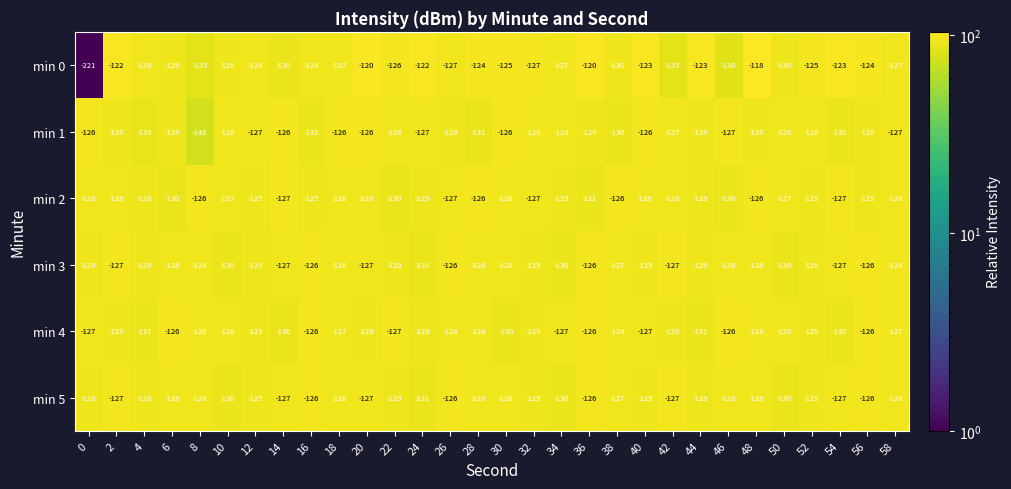

What is the difference between the maximum and minimum values in the min 1 series?

20